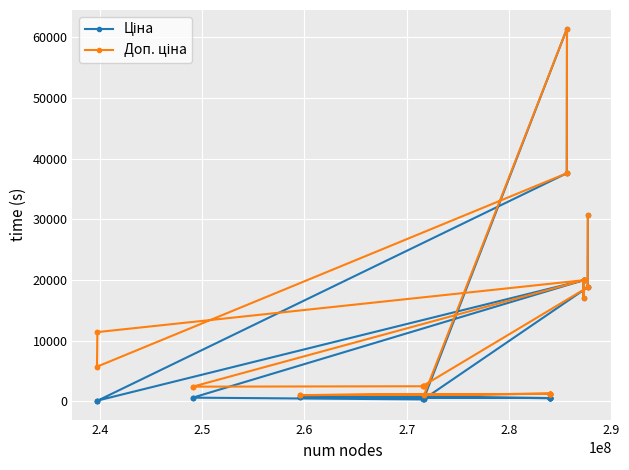

Reading right to left, what are all the values shown in this chart?

Ціна: 693.7	539.0	539.0	539.0	539.0	539.0	539.0	539.0	539.0	693.7	693.7	539.0	539.0	589.9	589.9	61434.3	37593.6	37593.6	57.0	57.0	114.1	114.1	19964.2	19964.2	19964.2	19964.2	16976.3	19964.2	603.7	603.7	603.7	310.3	310.3	310.3	324.8	324.8	324.8	18796.8	18796.8	30717.1
Доп. ціна: 1024.6	1235.4	1235.4	1235.4	1235.4	1235.4	1235.4	1235.4	1235.4	1024.6	1024.6	1235.4	1235.4	1081.7	1081.7	61434.3	37593.6	37593.6	5705.0	5705.0	11410.0	11410.0	19964.2	19964.2	19964.2	19964.2	16976.3	19964.2	2414.8	2414.8	2414.8	2482.4	2482.4	2482.4	2598.3	2598.3	2598.3	18796.8	18796.8	30717.1